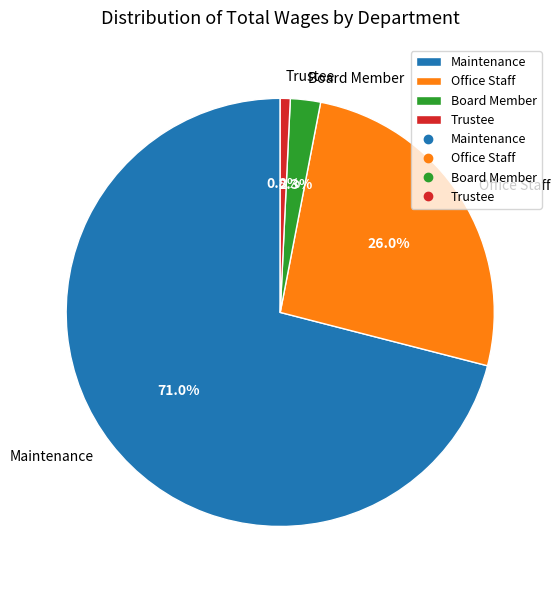

To the nearest percent, what percentage of the pie is Board Member?

2%